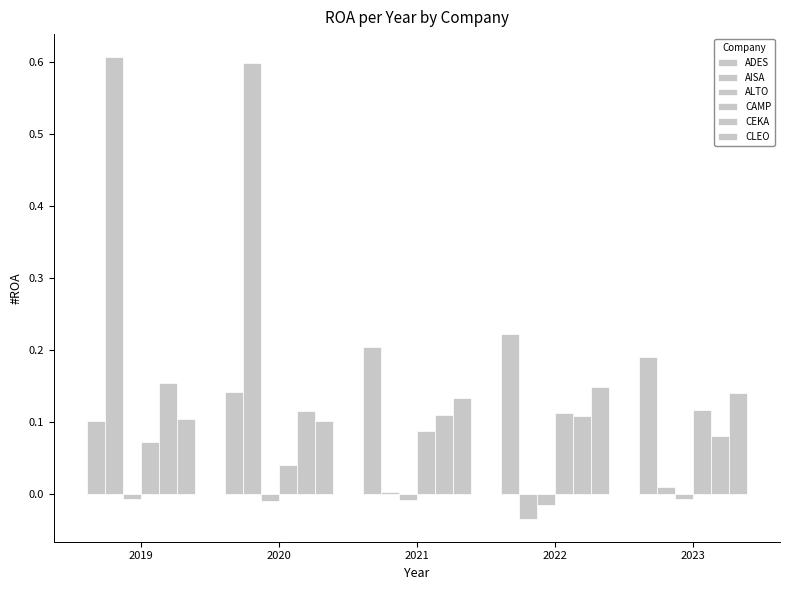

Rank the series at 2019 from lowest to highest value.

ALTO, CAMP, ADES, CLEO, CEKA, AISA